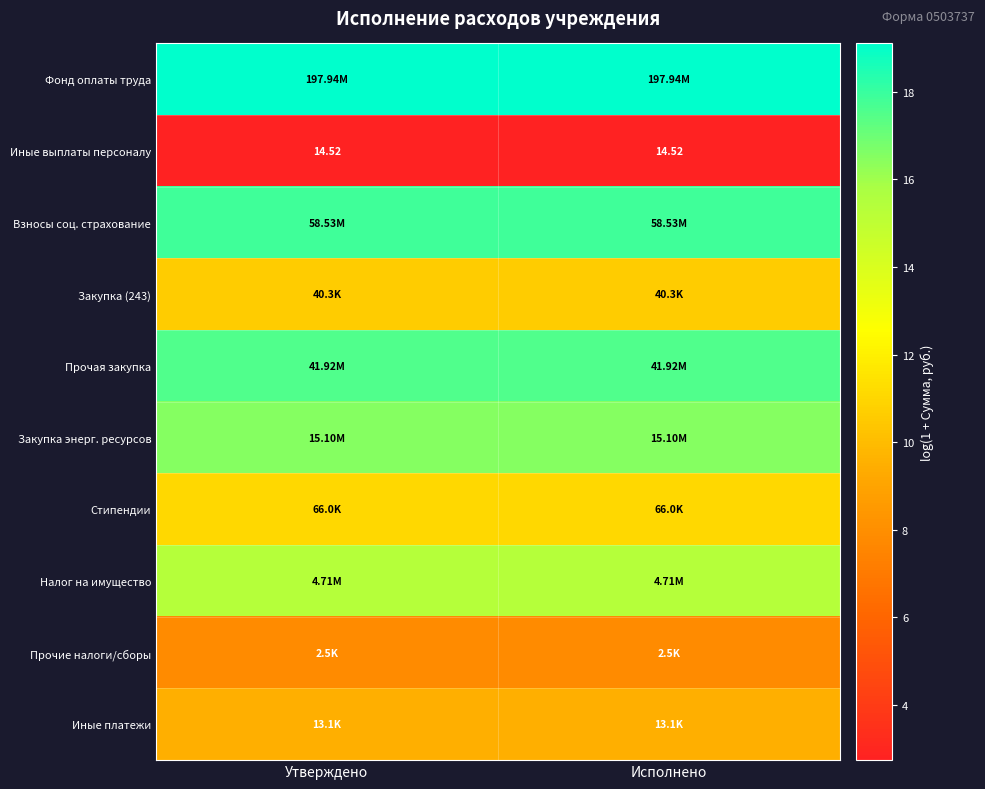

Rank the series by their maximum value, from lowest to highest.

Иные выплаты персоналу, Прочие налоги/сборы, Иные платежи, Закупка (243), Стипендии, Налог на имущество, Закупка энерг. ресурсов, Прочая закупка, Взносы соц. страхование, Фонд оплаты труда